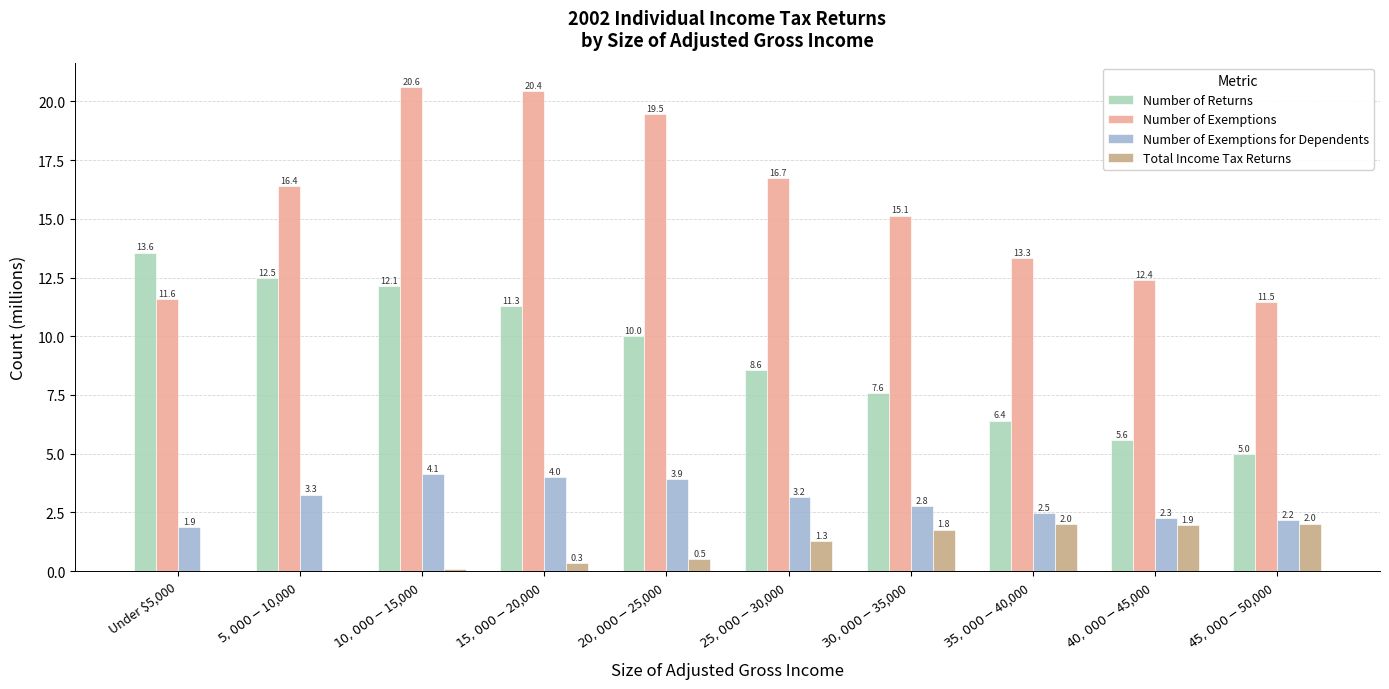

Which series has the widest spread of values?

Number of Exemptions